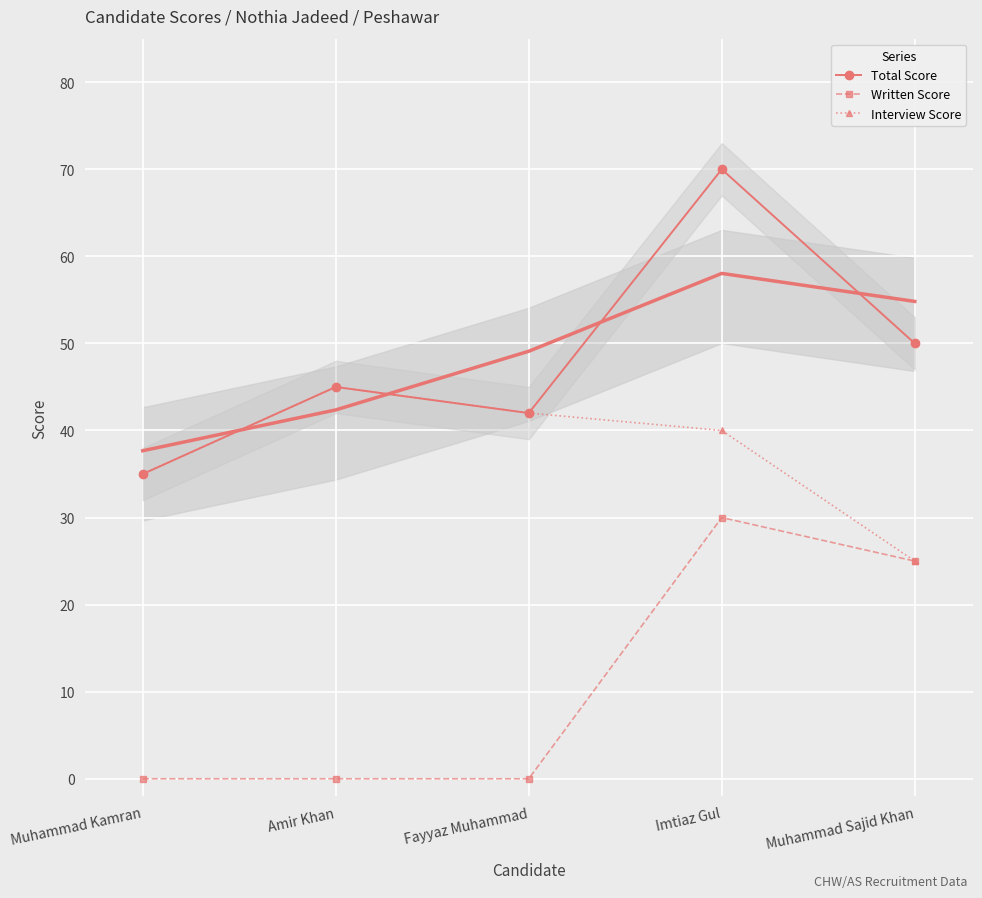

Reading right to left, list all the values displayed in this chart.

Total Score: 50	70	42	45	35
Written Score: 25	30	0	0	0
Interview Score: 25	40	42	45	35